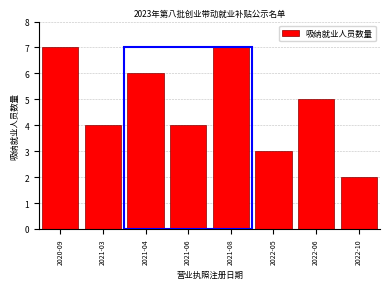

Reading left to right, what are all the values shown in this chart?

2020-09=7	2021-03=4	2021-04=6	2021-06=4	2021-08=7	2022-05=3	2022-06=5	2022-10=2